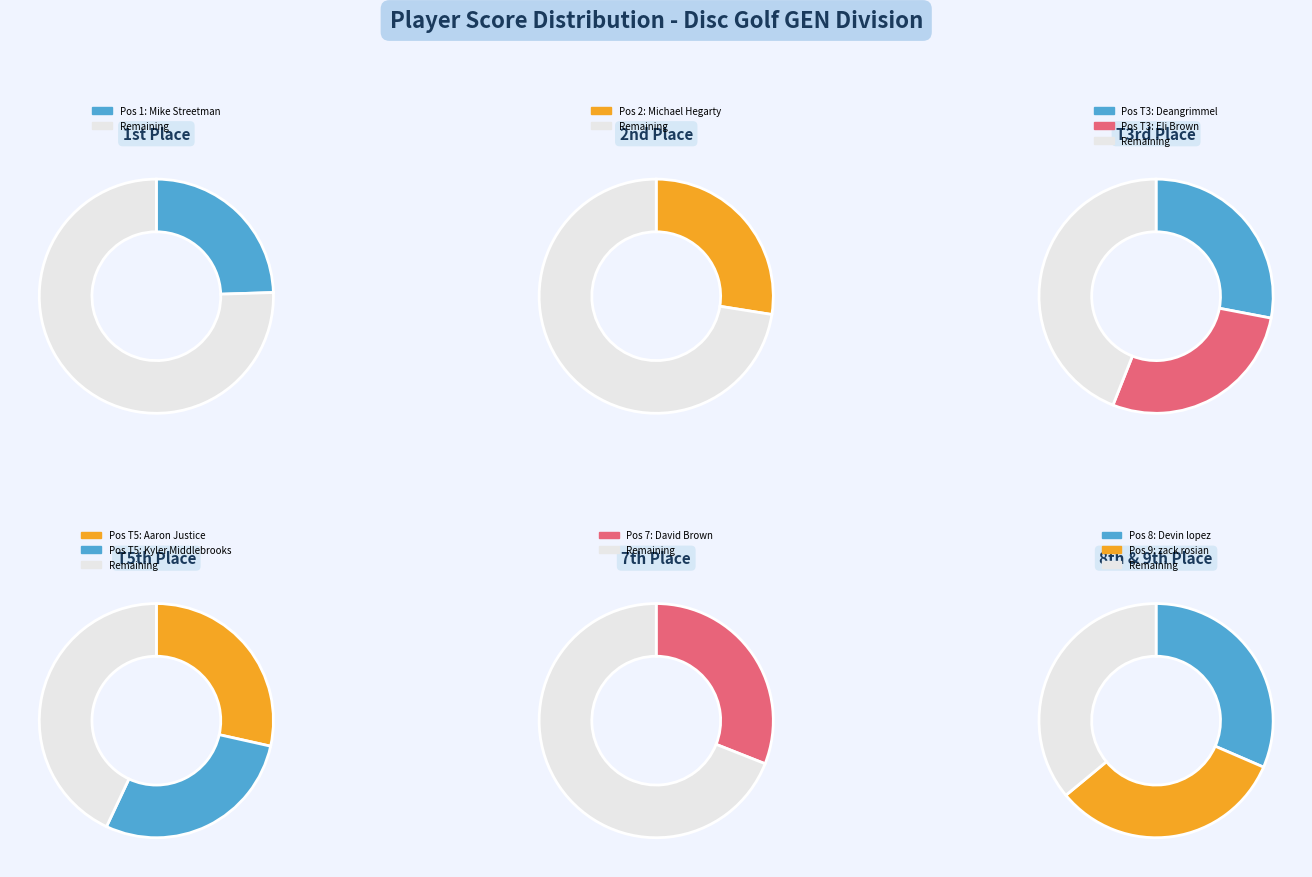

What is the largest slice in the pie chart?

zack rosian